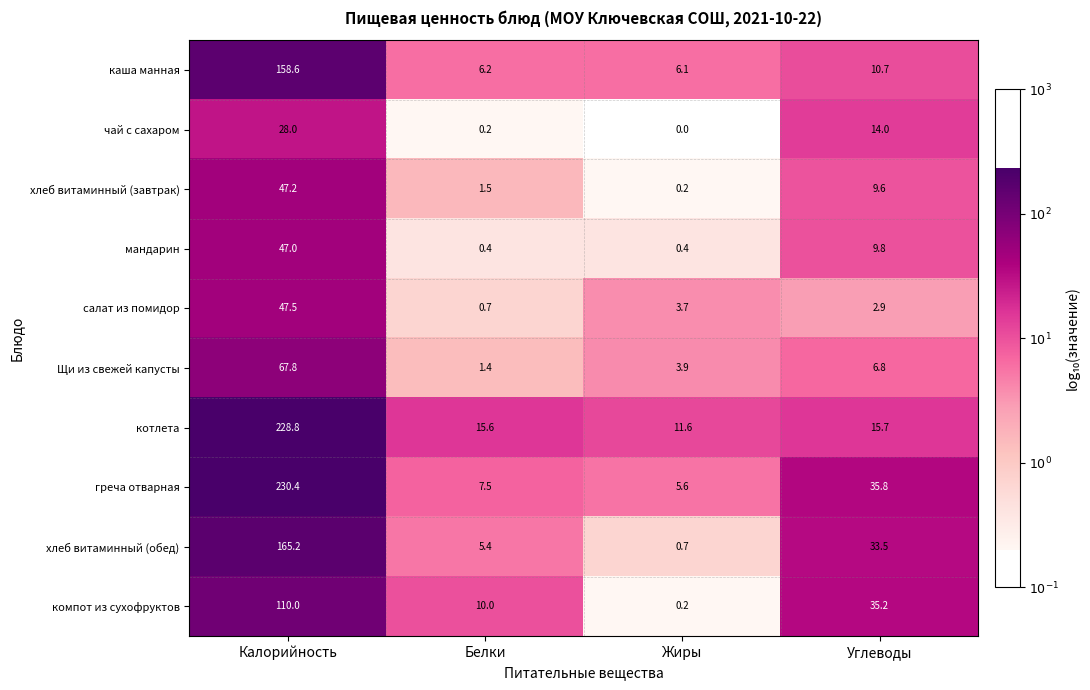

What is the total value across all series at Белки?

48.9